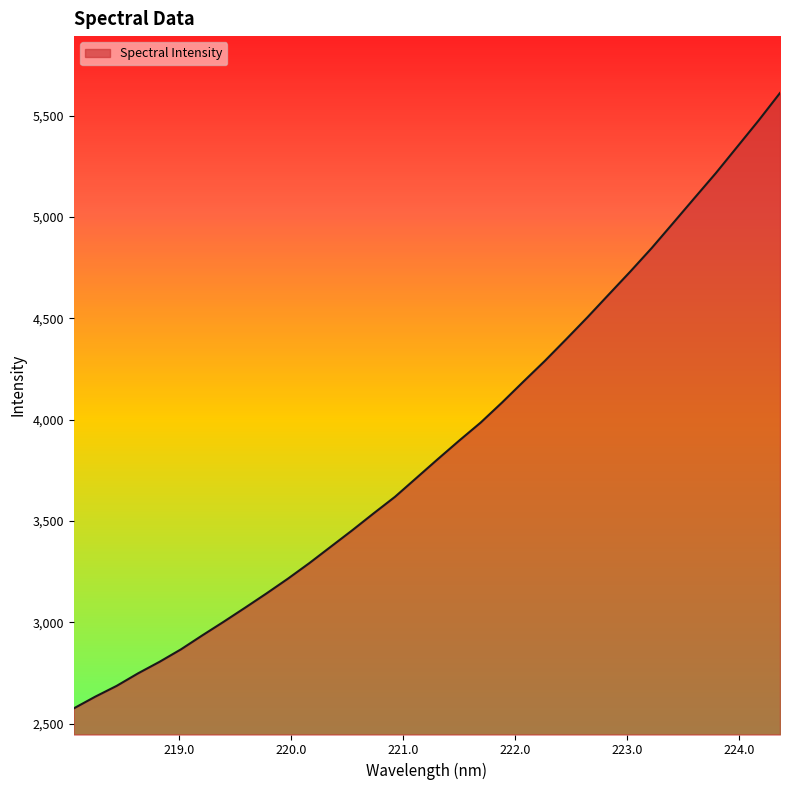

What is the smallest value displayed?

2576.2